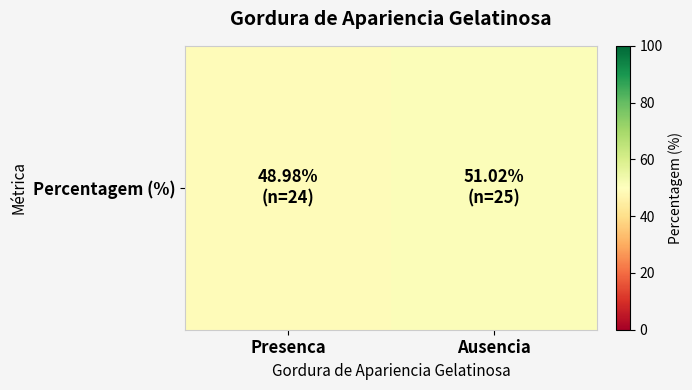

List the labels in order of value, largest first.

Ausencia, Presenca